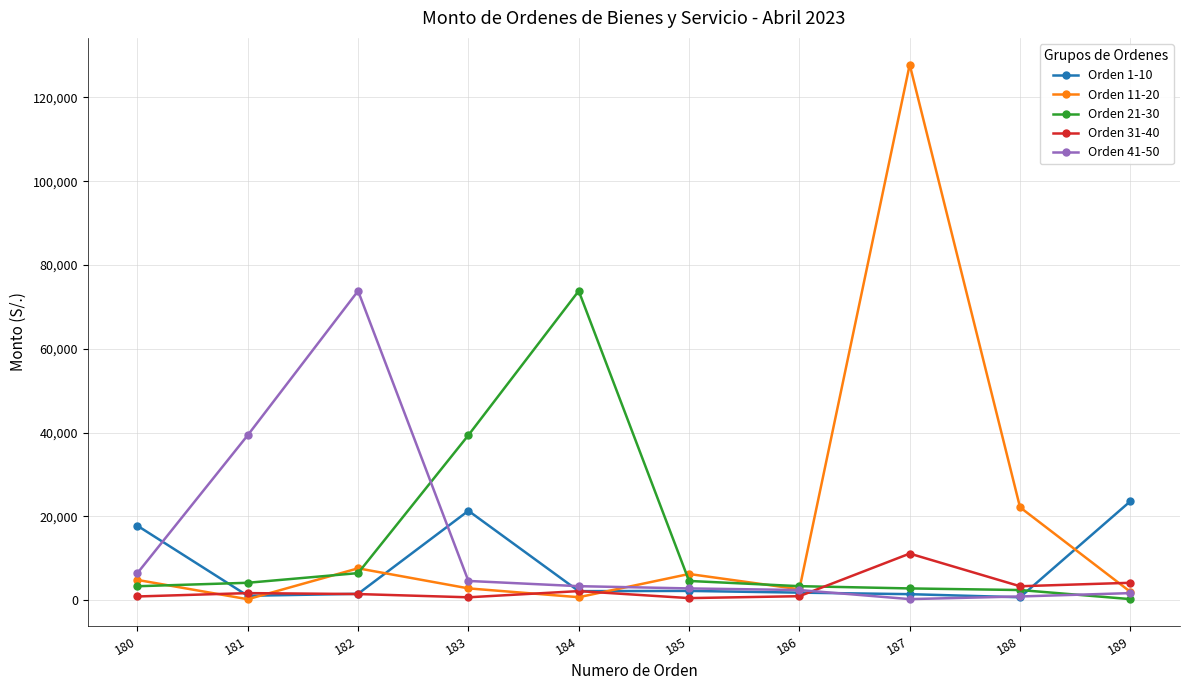

What is the sum of all Orden 41-50 values?

135913.9